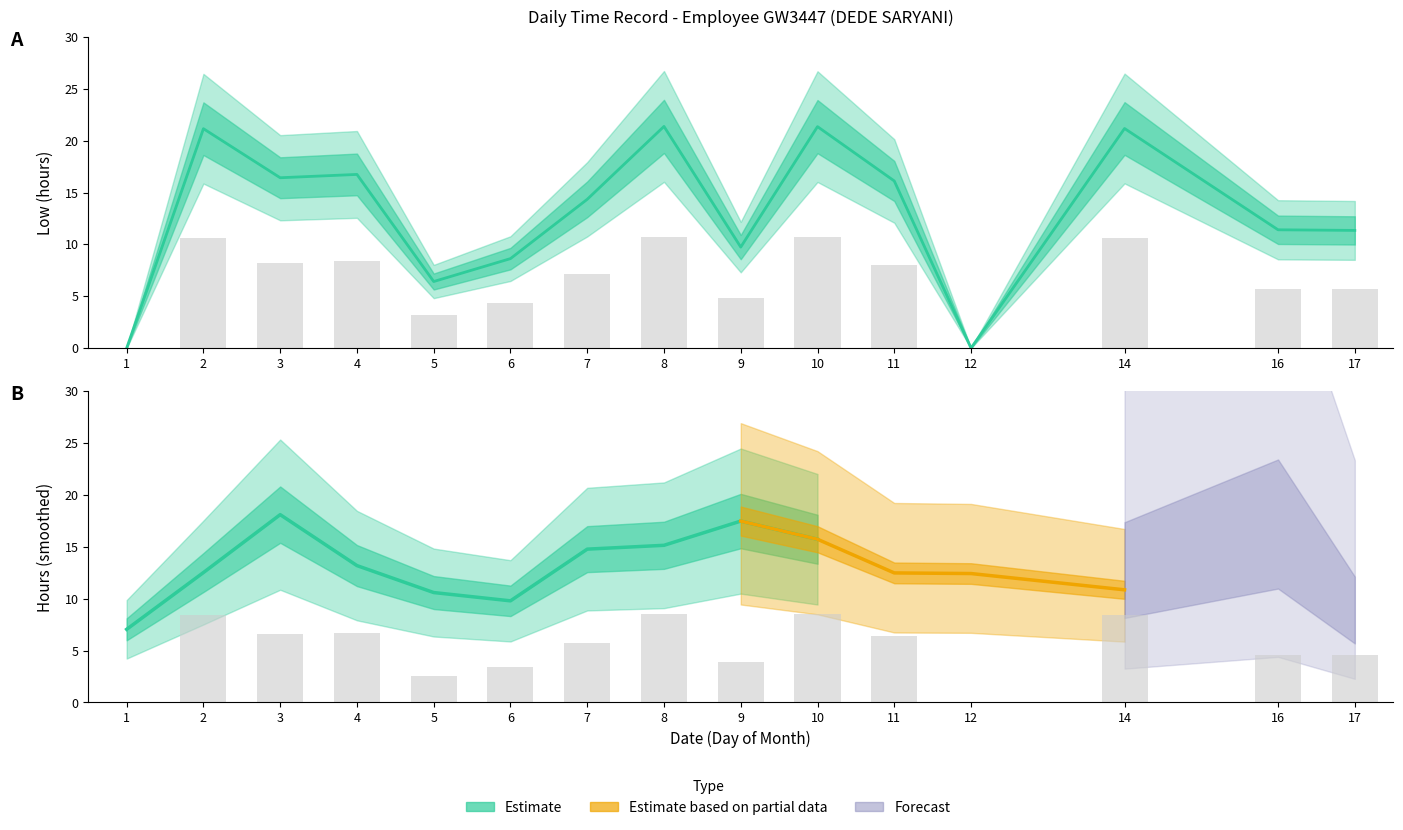

Is it true that the value at 5 is 6.4?

True